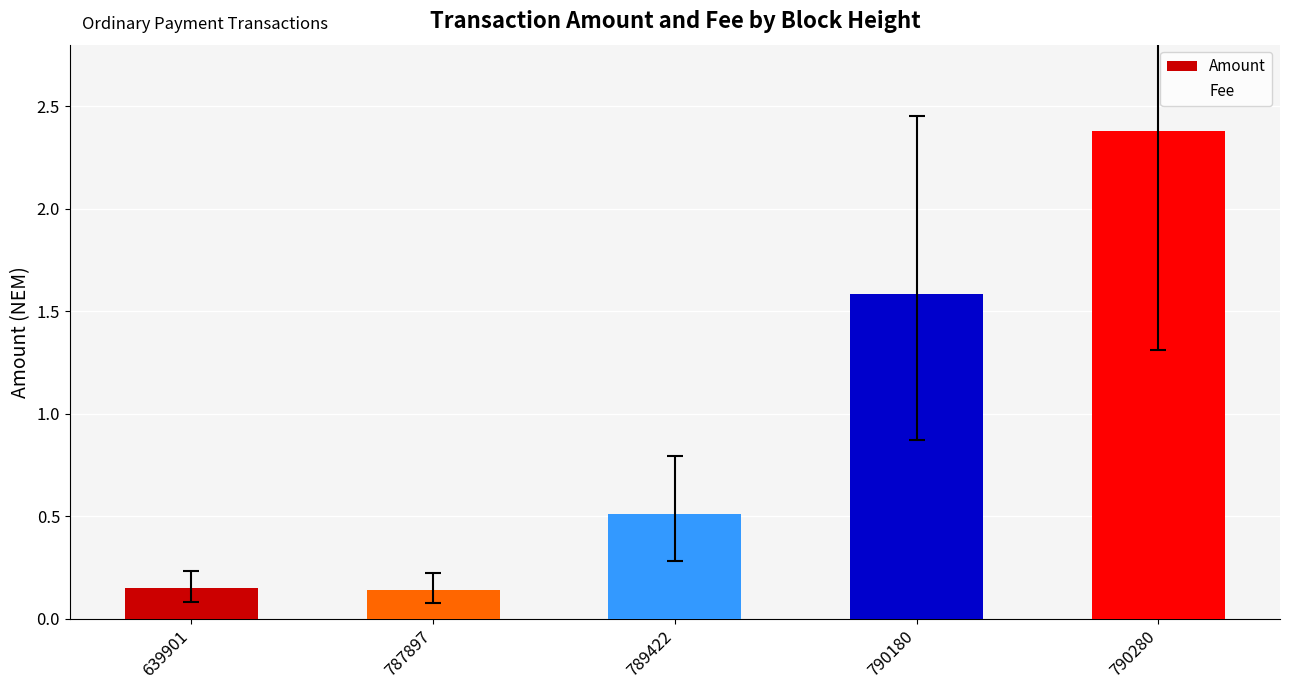

What is the highest value of the Amount series?

2.4